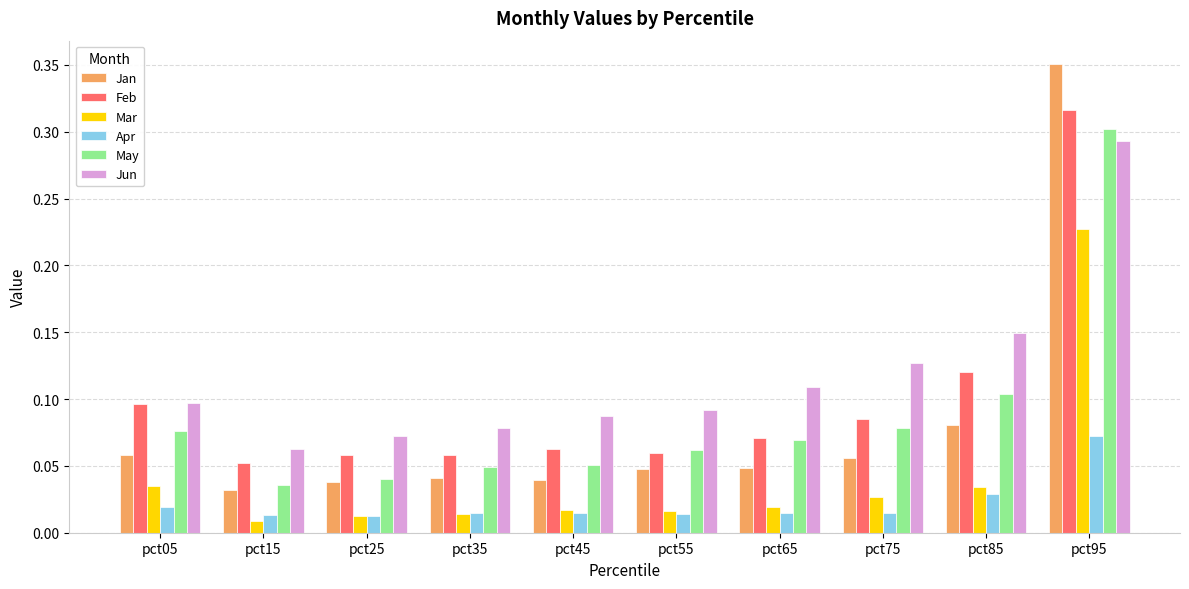

What are all the series names shown in the legend?

Jan, Feb, Mar, Apr, May, Jun